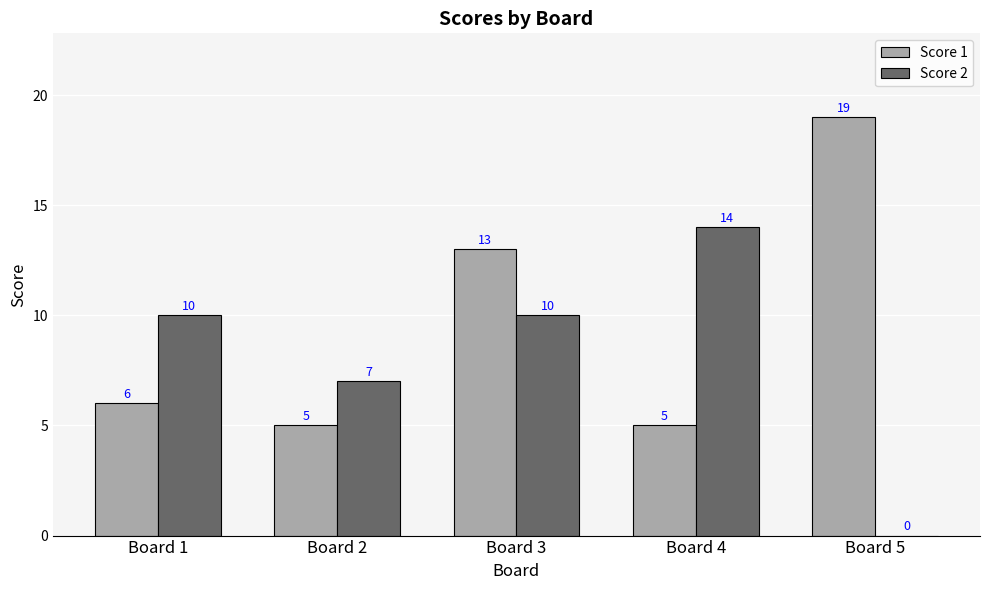

Reading left to right, list all the values displayed in this chart.

Score 1: 6	5	13	5	19
Score 2: 10	7	10	14	0